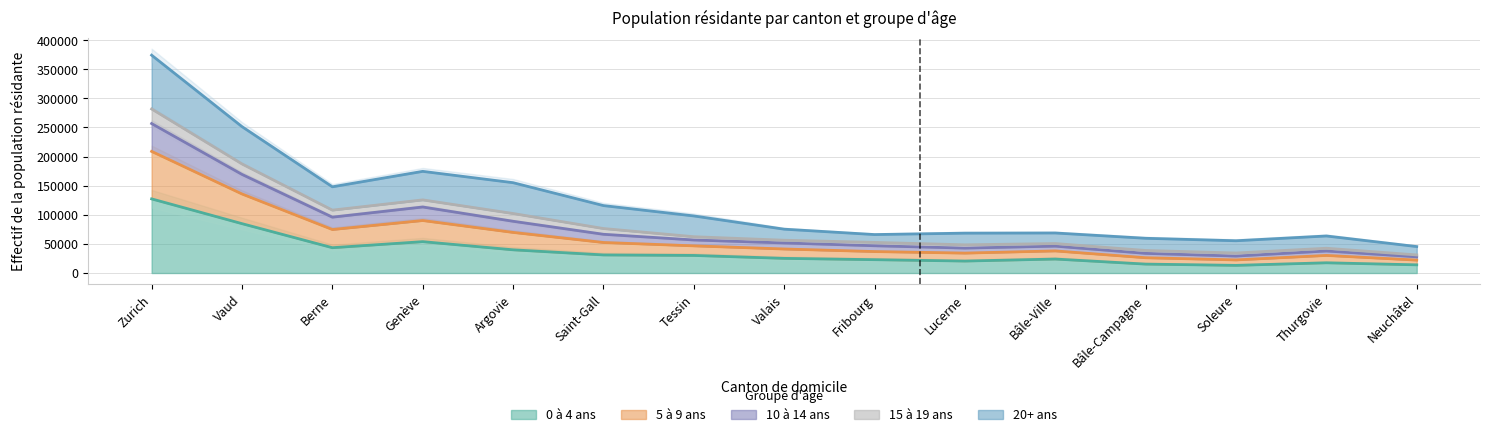

How many values in the 10 à 14 ans series are below 51656?

7